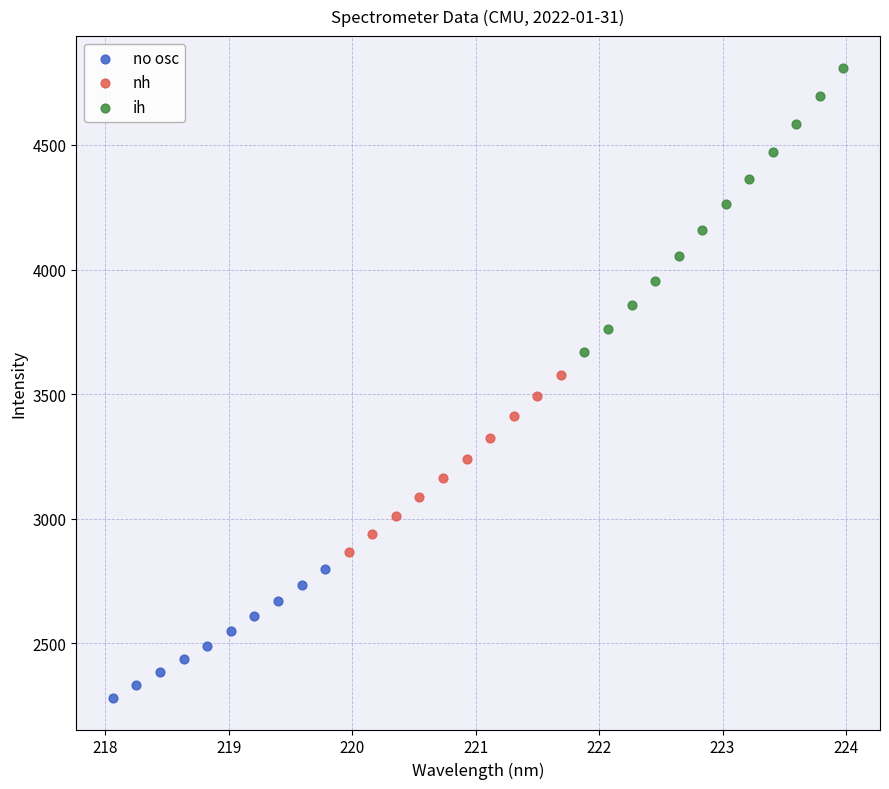

Which series contains the highest Y value?

ih